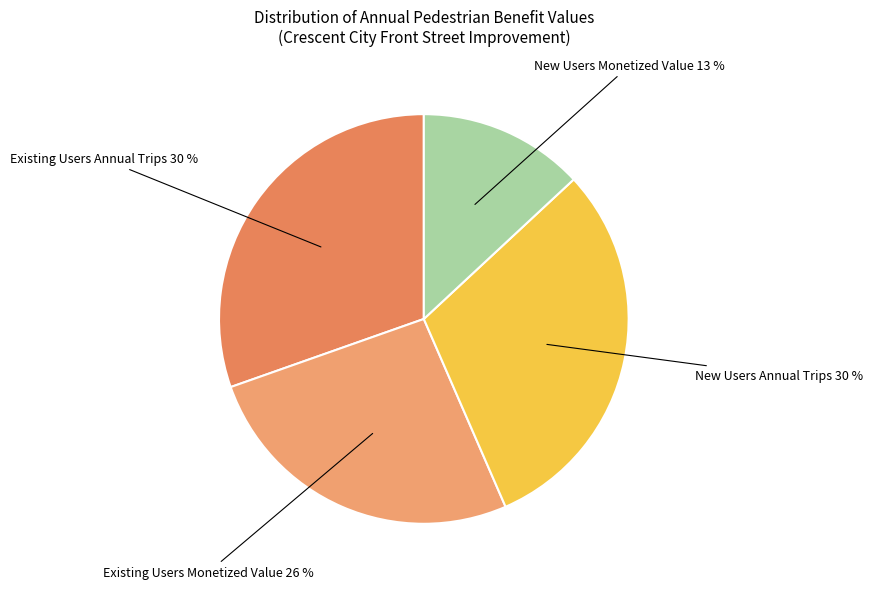

How many slices are in this pie chart?

4